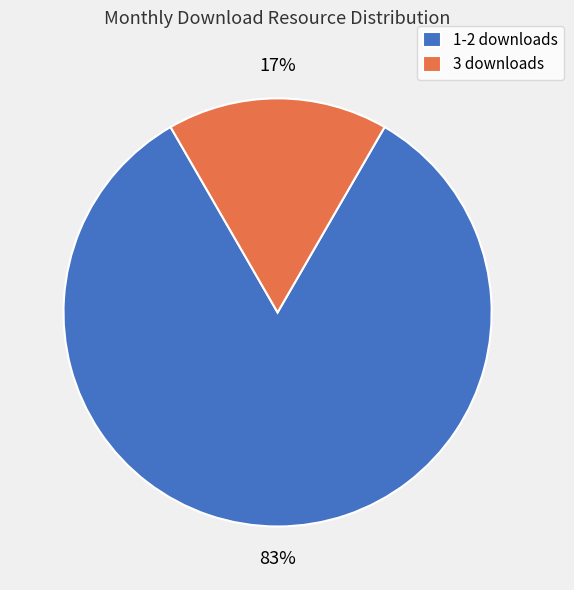

To the nearest percent, what is the combined percentage of 3 downloads and 1-2 downloads?

100%